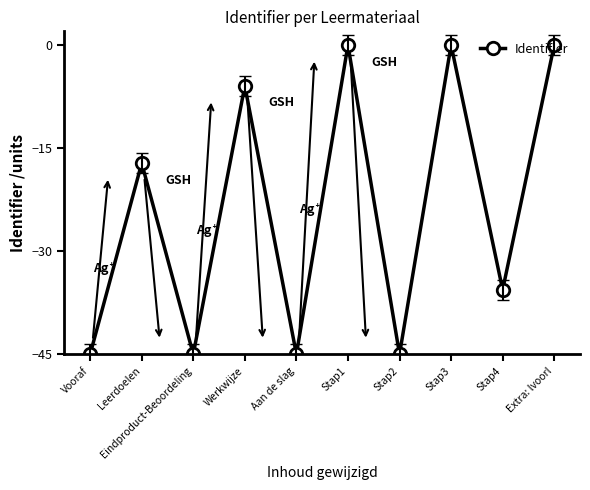

What is the value of the 5th point from the left?

-45.0